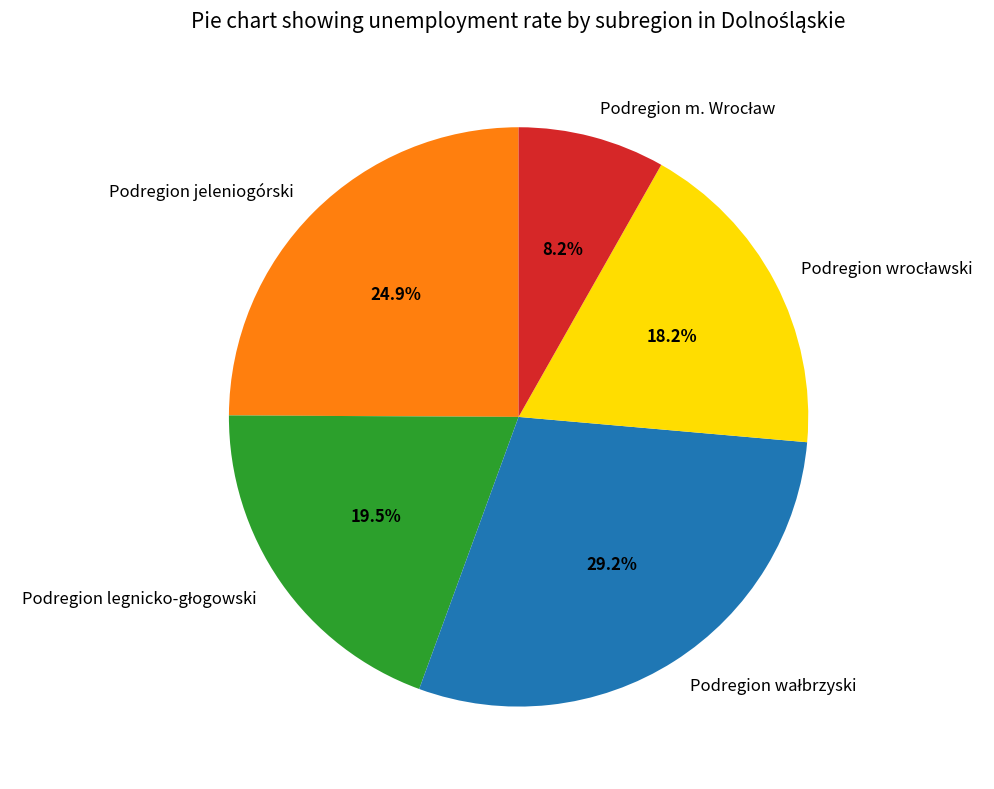

Does Podregion jeleniogórski represent more than half of the total?

No